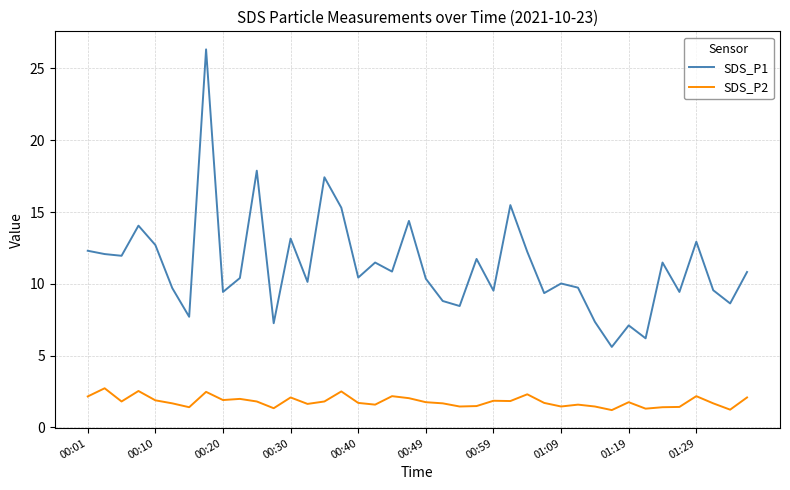

What is the difference between the maximum and minimum values in the SDS_P2 series?

1.5